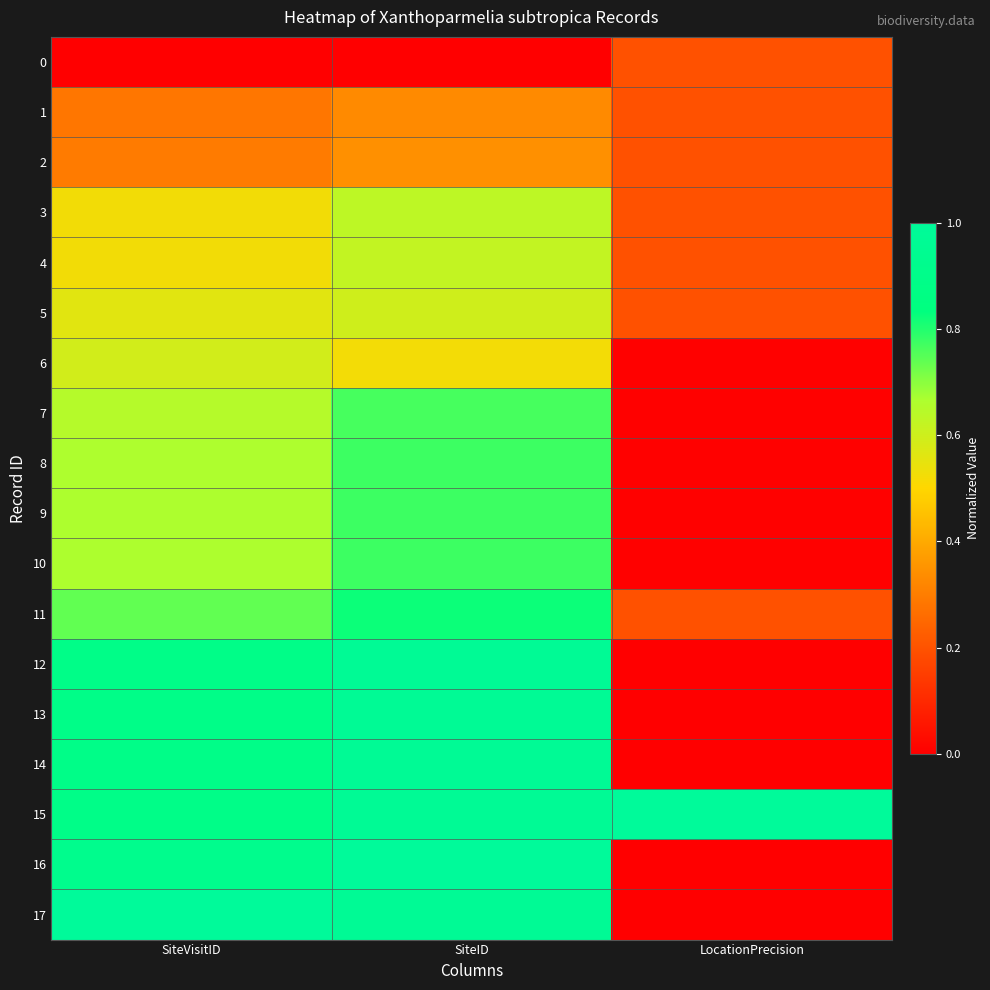

What is the maximum value shown in the chart?

1.0